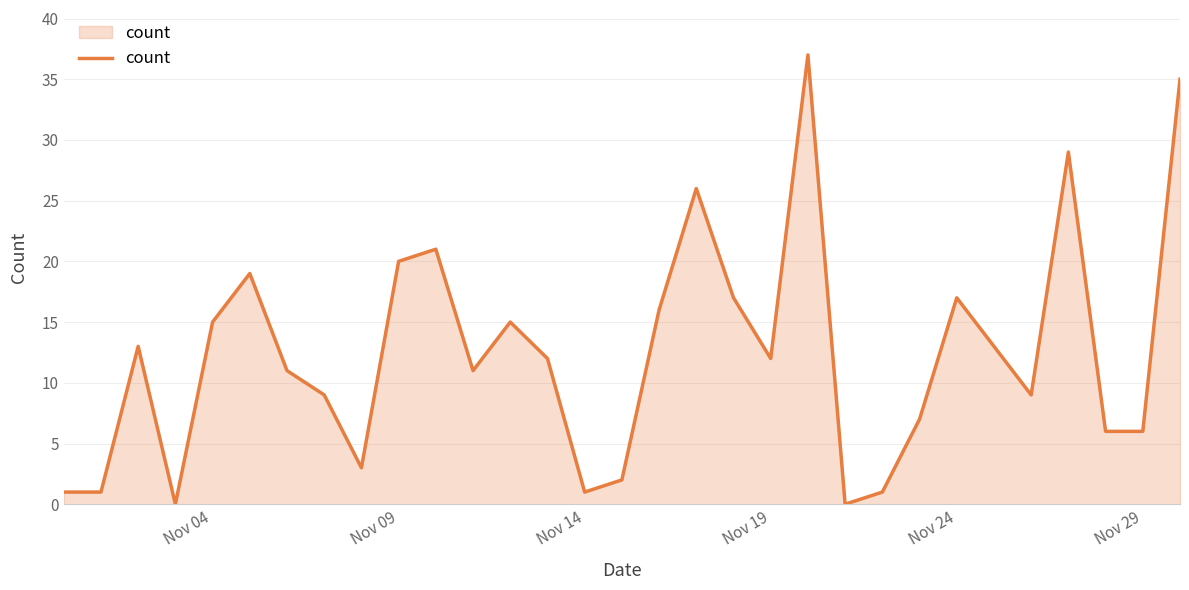

What is the maximum value shown in the chart?

37